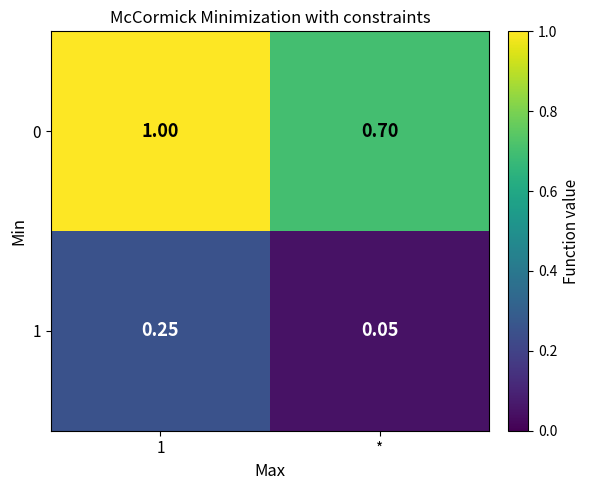

Which series has the widest spread of values?

0